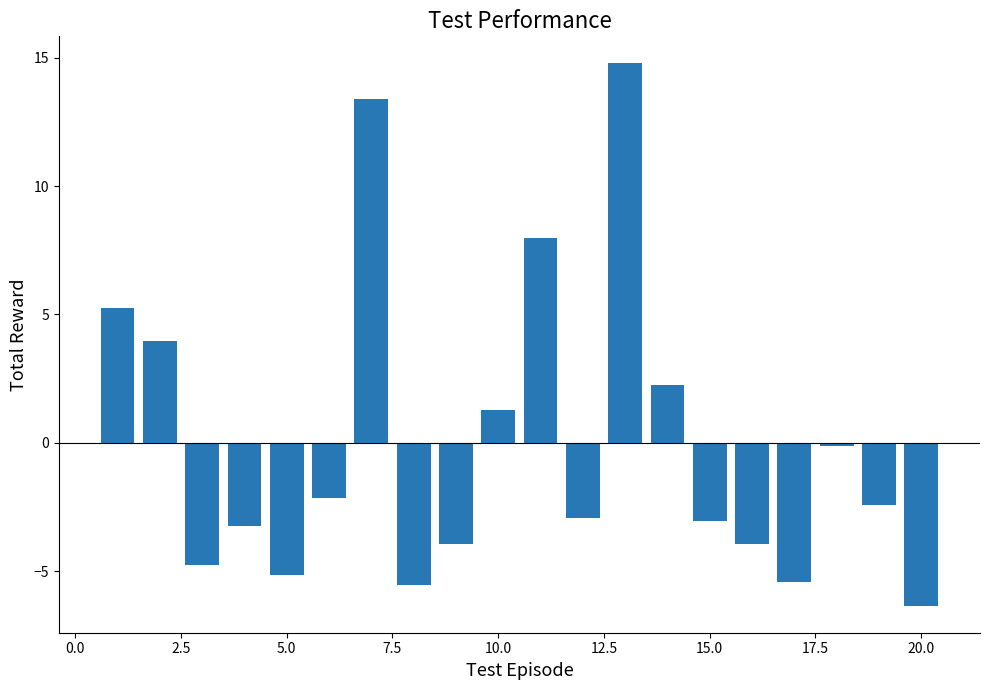

What is the smallest value displayed?

-6.3